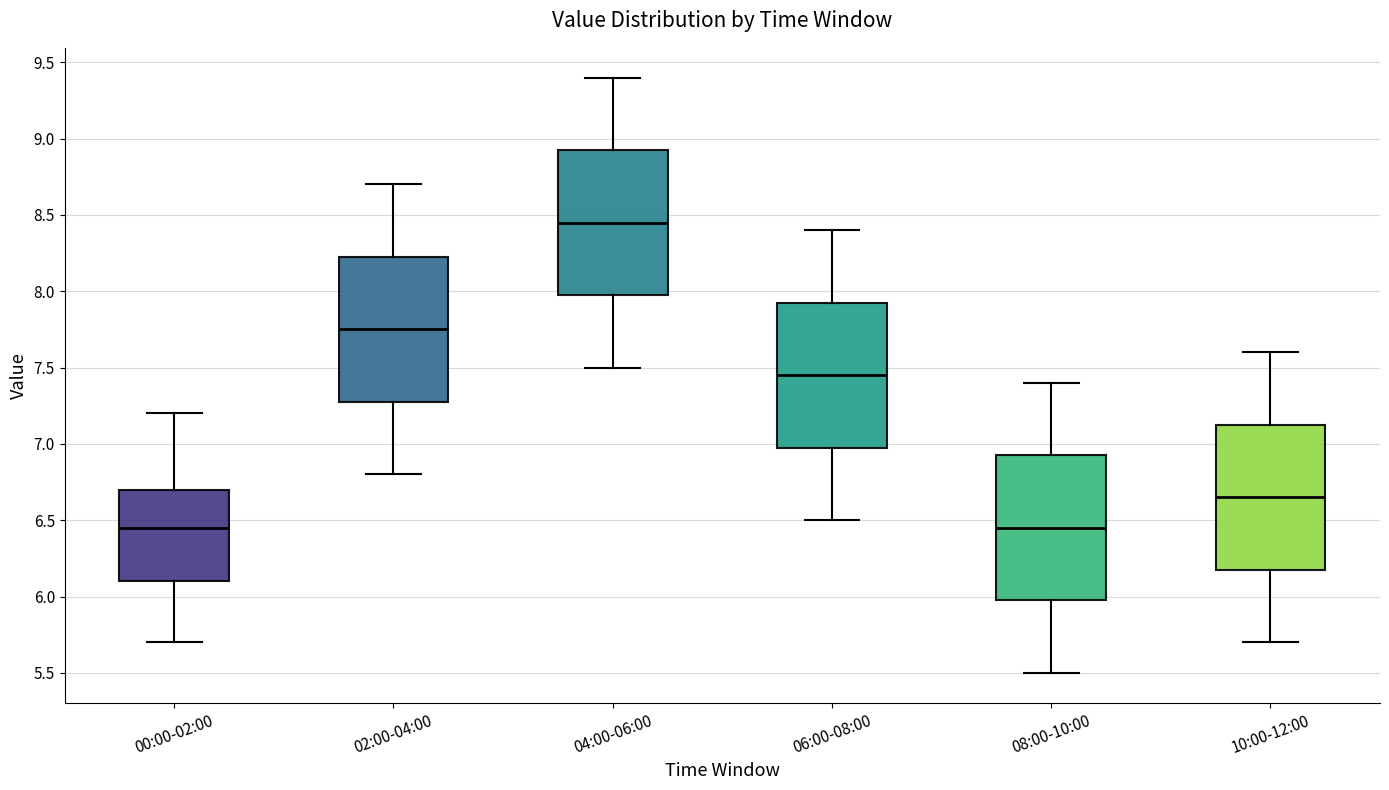

Reading left to right, transcribe this box plot: for each box, give where its median line is, the range the box spans, and where its two whiskers end, as read against the y-axis. The values are not printed on the chart, so give them approximately, as read against the axis.

00:00-02:00: median 6.45, box 6.10 to 6.70, whiskers 5.70 to 7.20
02:00-04:00: median 7.75, box 7.30 to 8.25, whiskers 6.80 to 8.70
04:00-06:00: median 8.45, box 8.00 to 8.95, whiskers 7.50 to 9.40
06:00-08:00: median 7.45, box 7.00 to 7.95, whiskers 6.50 to 8.40
08:00-10:00: median 6.45, box 6.00 to 6.95, whiskers 5.50 to 7.40
10:00-12:00: median 6.65, box 6.20 to 7.15, whiskers 5.70 to 7.60